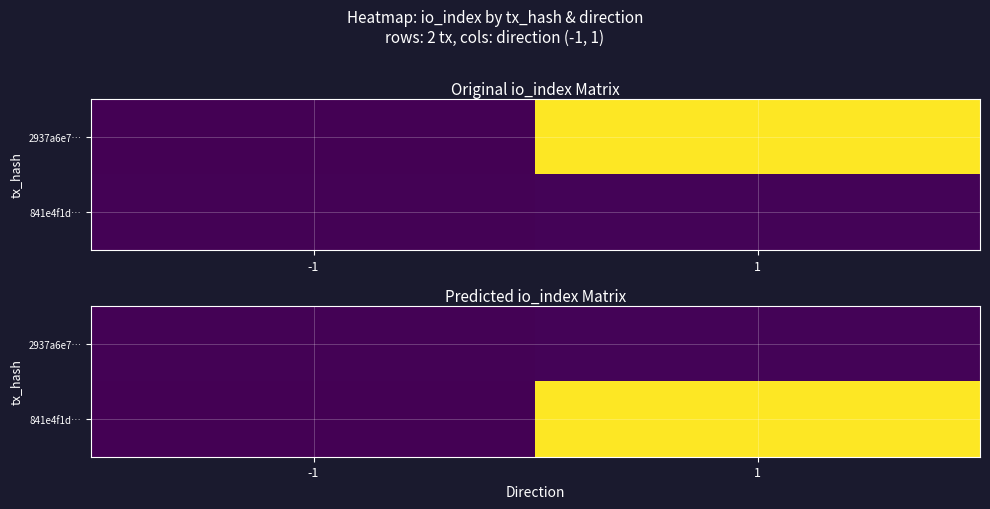

The value of 841e4f1d… at 1 is 164. True or false?

False